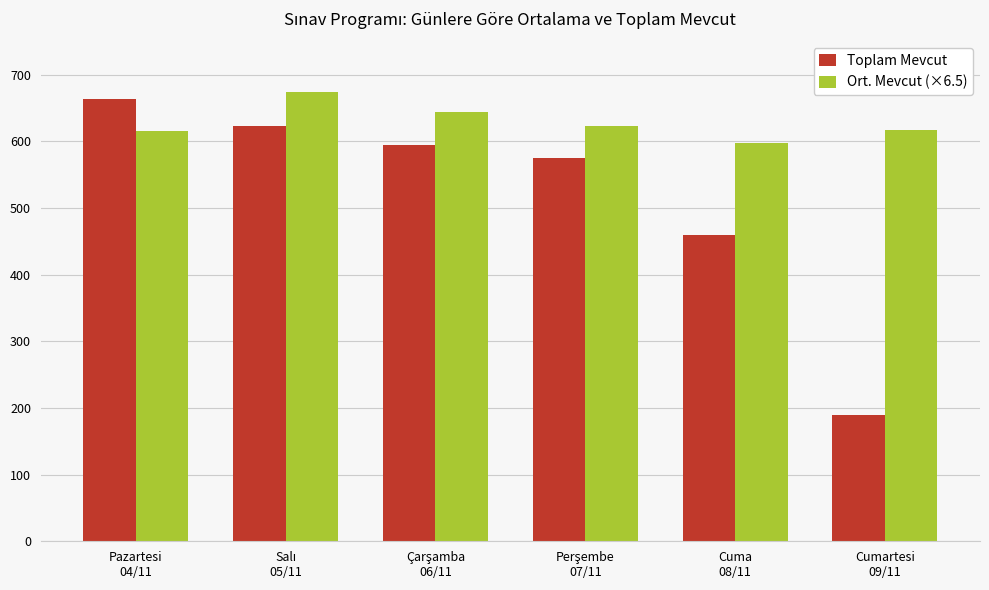

What is the difference between the maximum and minimum values in the Ort. Mevcut (×6.5) series?

76.7